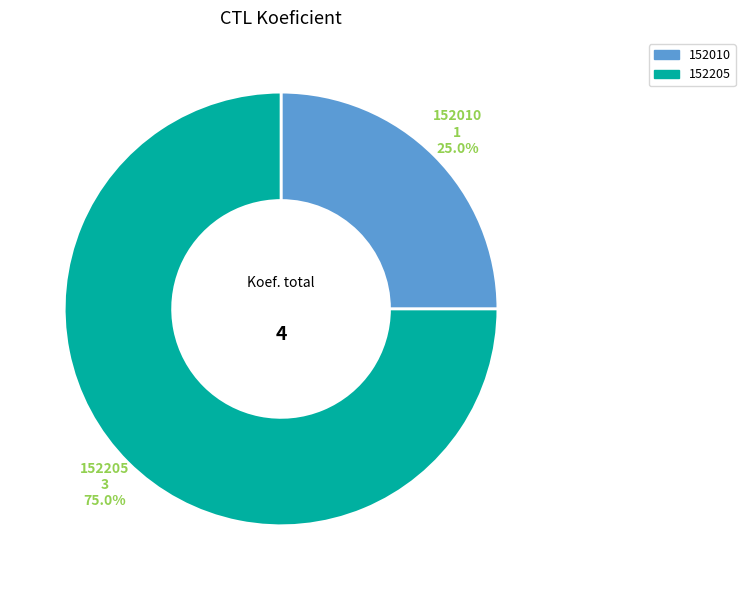

Combined, do 152010 and 152205 account for over 50%?

Yes